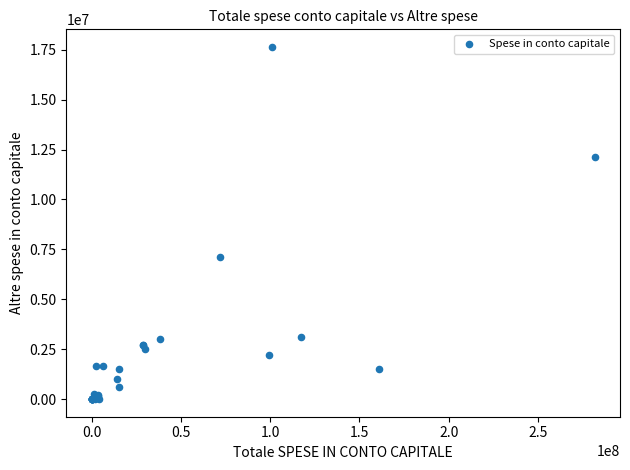

What Y value in the scatter plot is closest to 8821164?

7142106.6